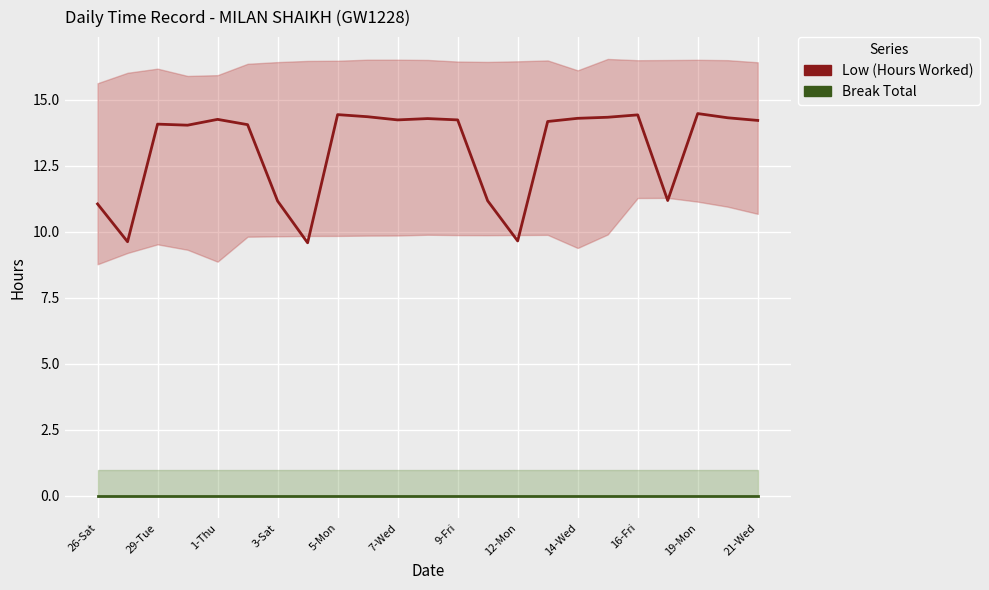

How many lines are shown in the chart?

2